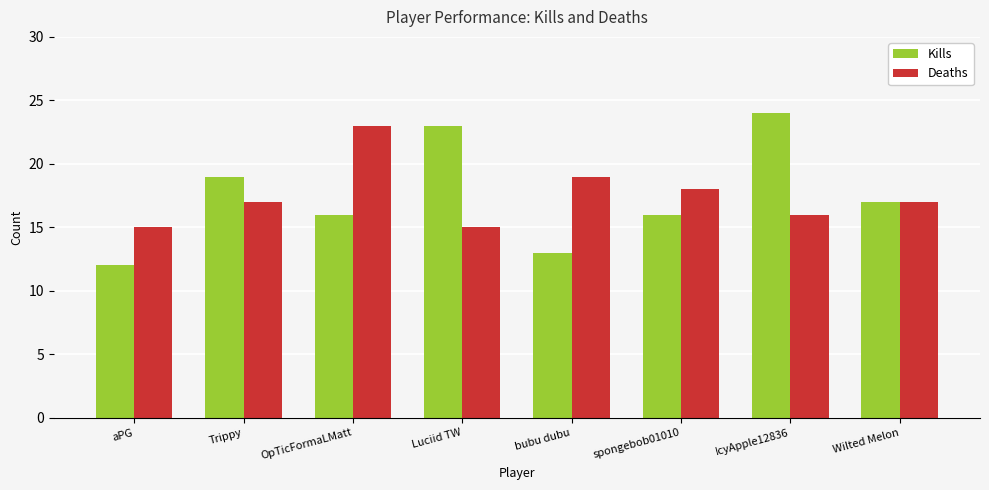

What is the value of the Deaths bar at the 8th from the left?

17